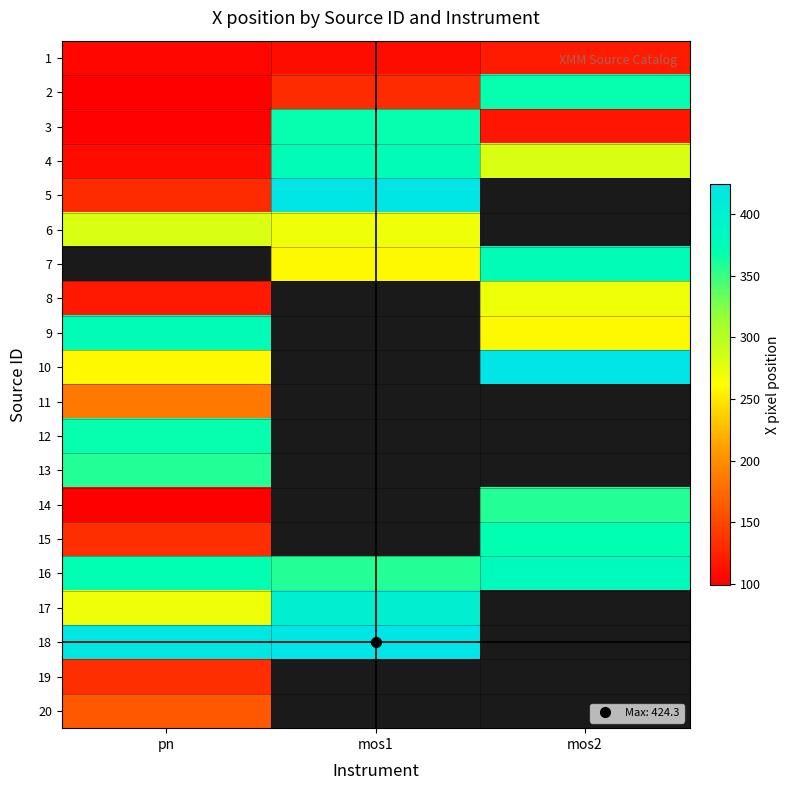

At how many categories does at least one series exceed 200?

3